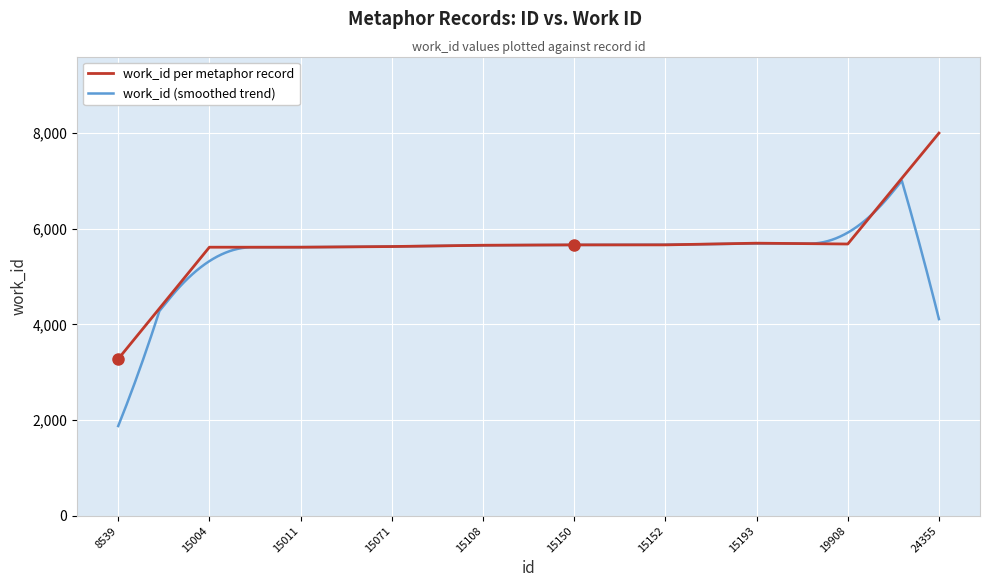

What is the change in value from 15108 to 19908?

+26